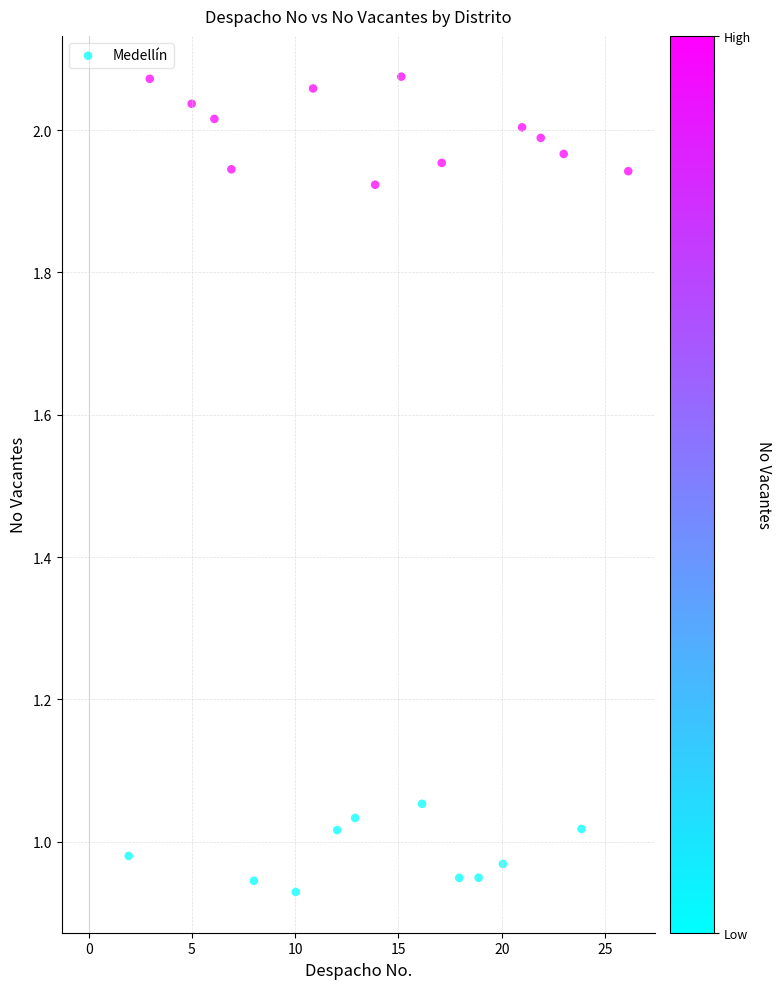

How many data points are displayed?

22